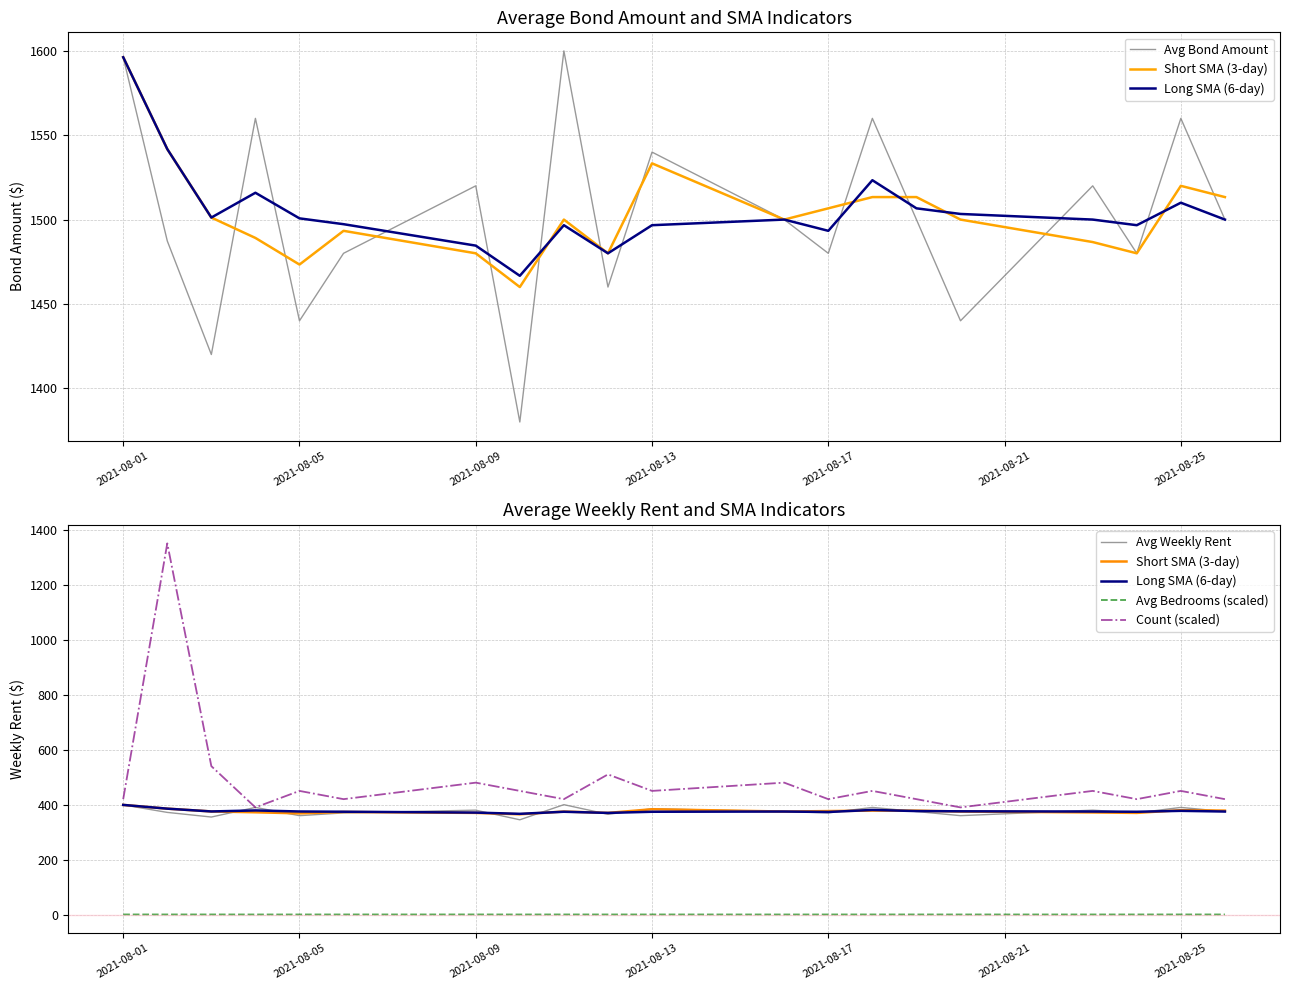

What is the smallest value displayed?

0.6